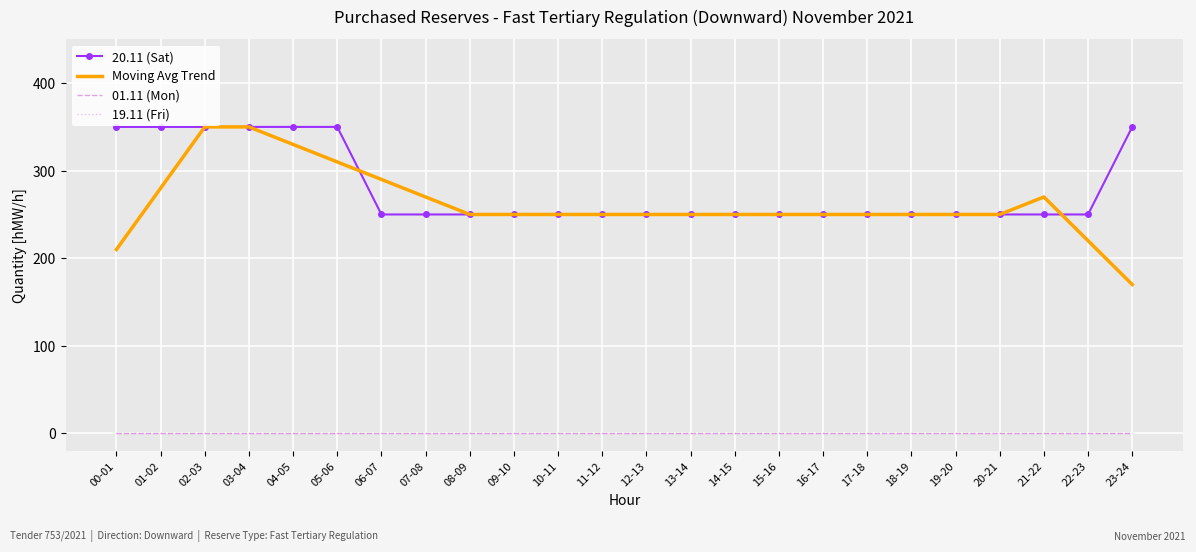

Is it true that 20.11 (Sat) equals 459 at 23-24?

False